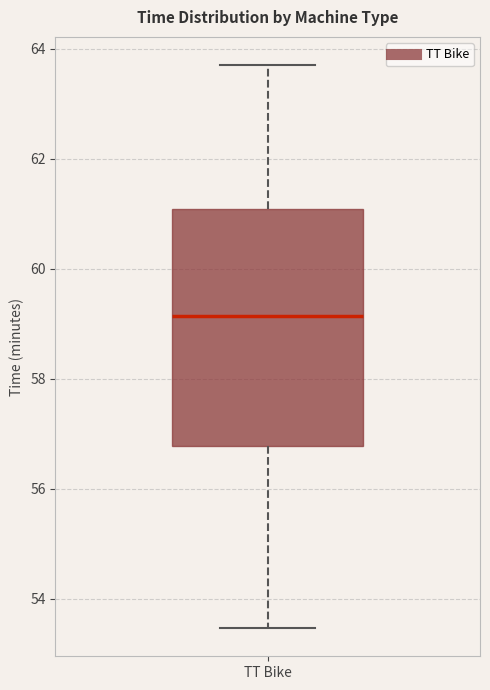

Where does the median line of the box for TT Bike sit on the y-axis? The values are not printed on the chart, so give them approximately, as read against the axis.

59.2